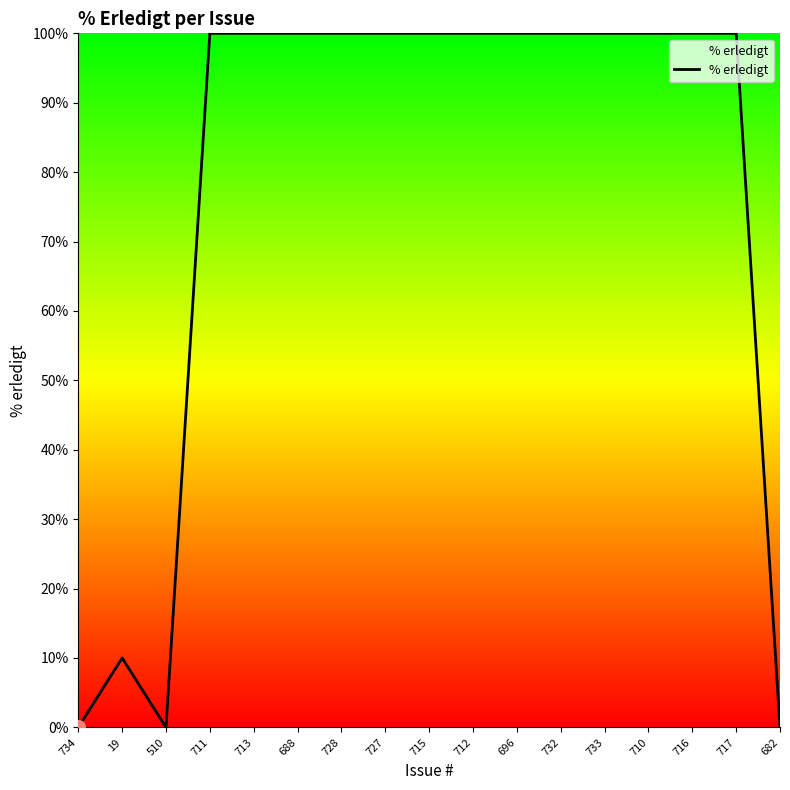

Which has a higher value, 19 or 732?

732